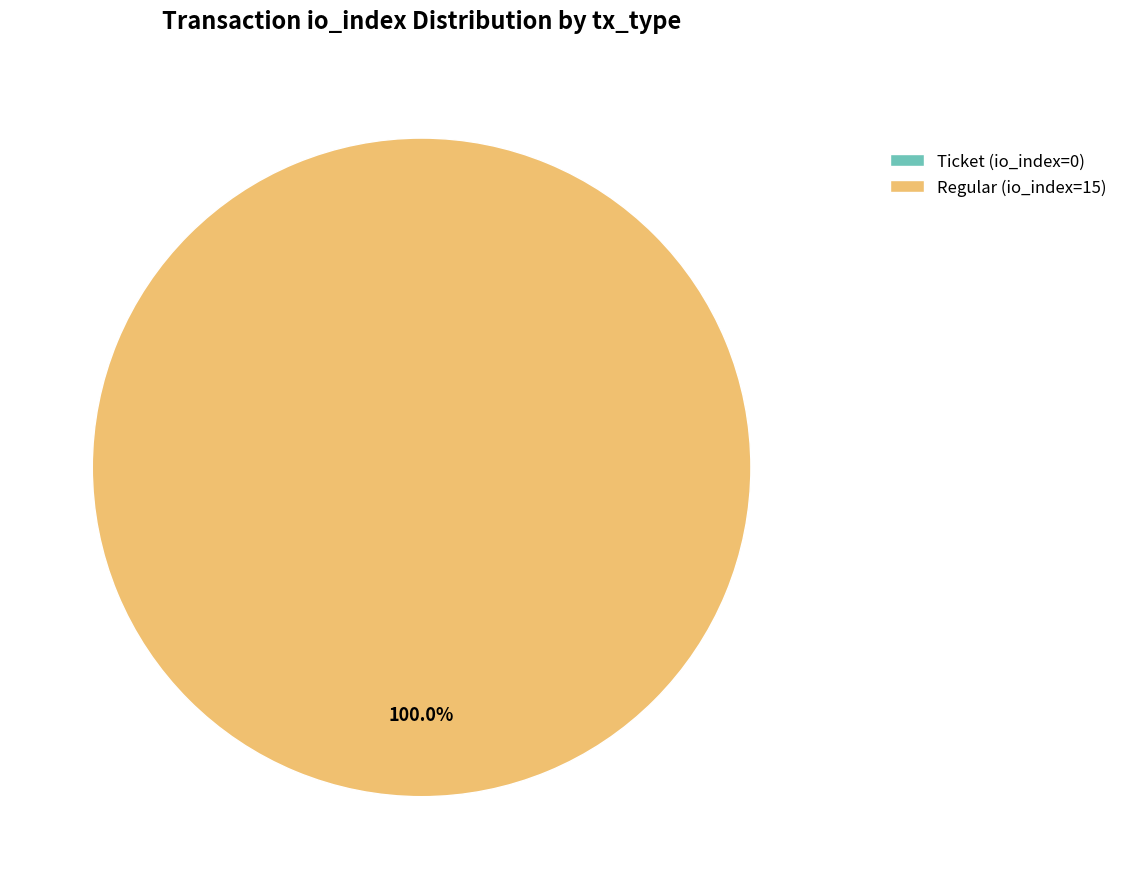

How many slices are in this pie chart?

2